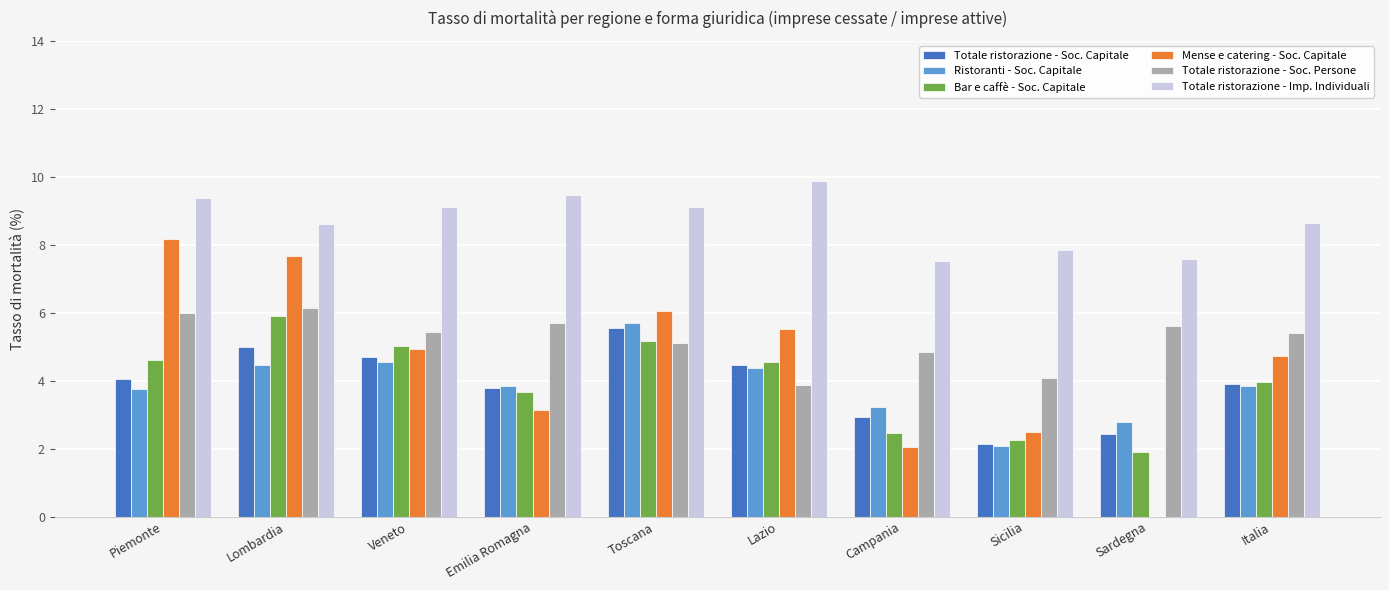

What is the total value across all series at Piemonte?

35.9